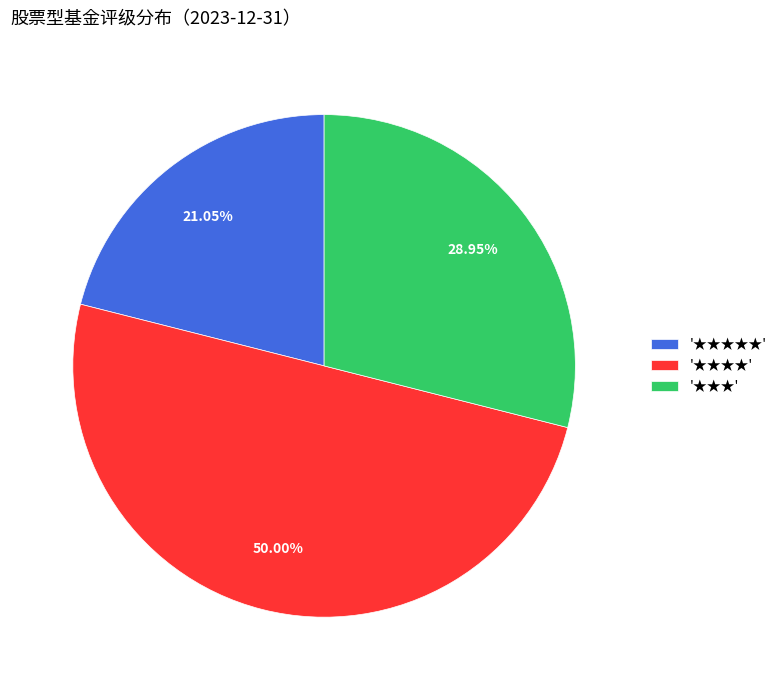

Combined, do '★★★' and '★★★★' account for over 50%?

Yes